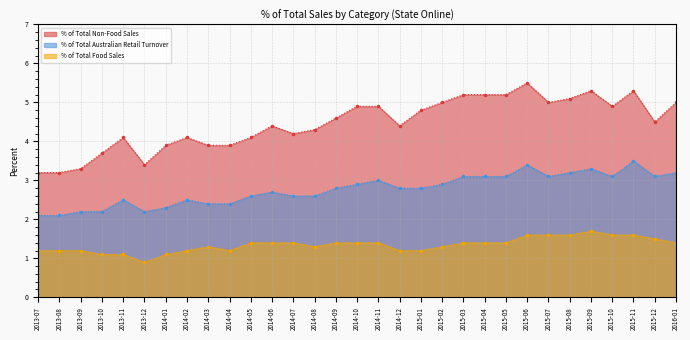

The value of % of Total Australian Retail Turnover at 2015-08 is 3.2. True or false?

True